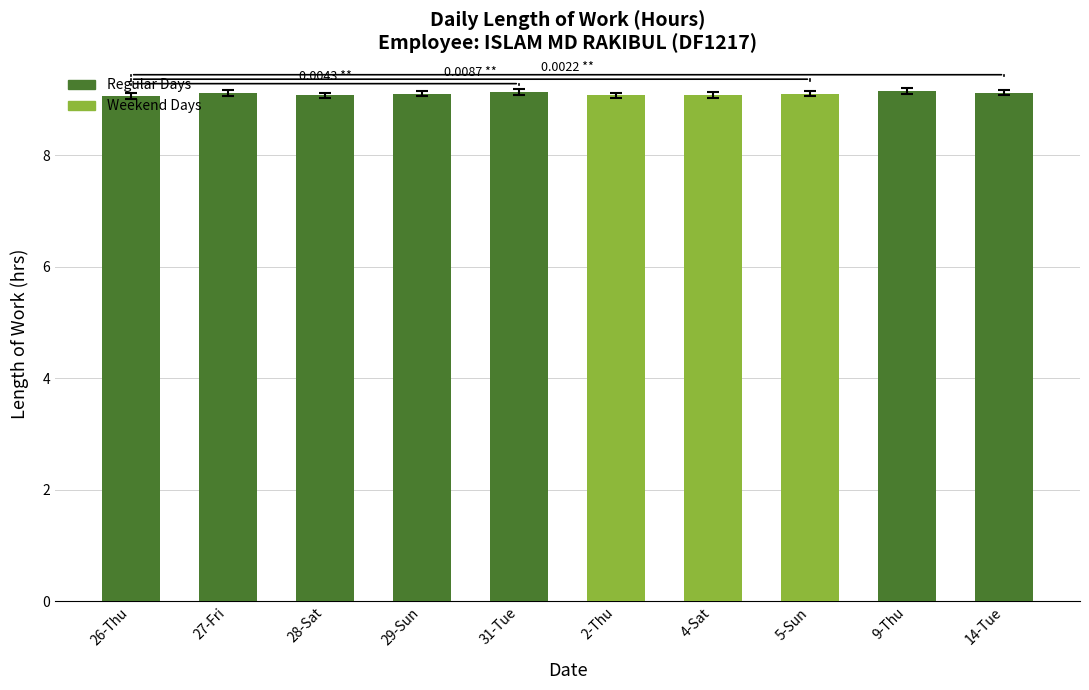

What is the sum of all values?

91.0